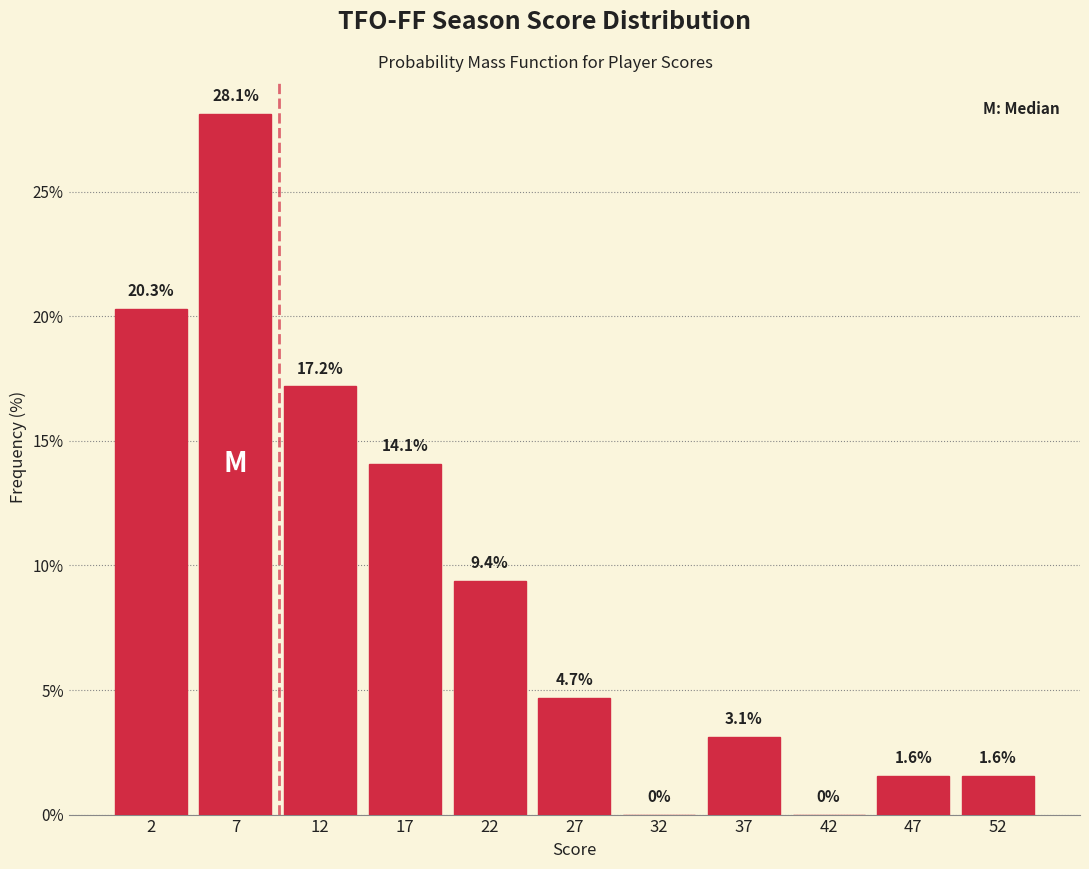

Reading left to right, list every bar in this chart as the range it spans on the x-axis followed by its height.

0 to 5: 20.3
5 to 10: 28.1
10 to 15: 17.2
15 to 20: 14.1
20 to 25: 9.4
25 to 30: 4.7
30 to 35: 0.0
35 to 40: 3.1
40 to 45: 0.0
45 to 50: 1.6
50 to 55: 1.6